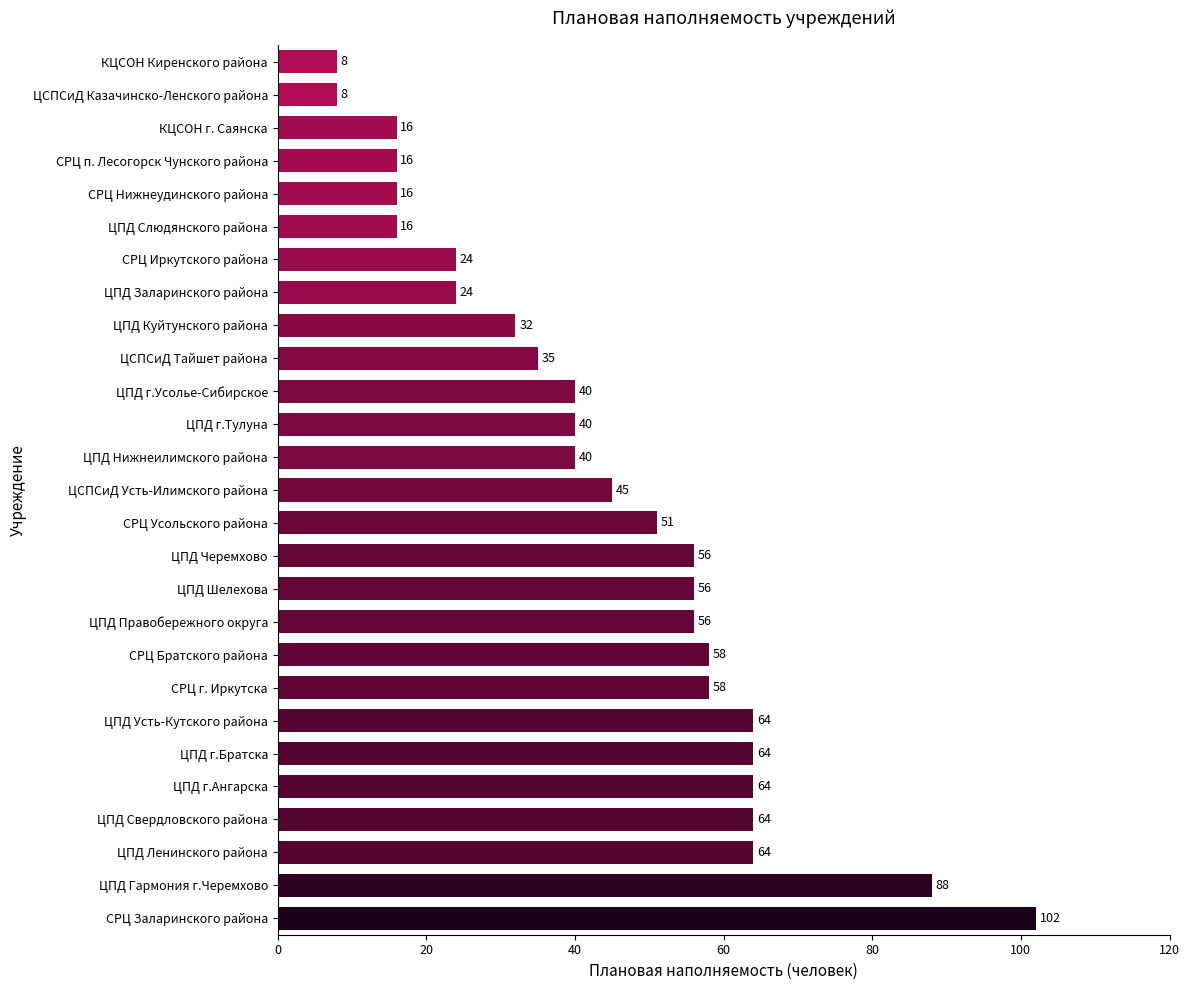

What is the ratio of the value at СРЦ Братского района to the value at СРЦ Иркутского района?

2.4